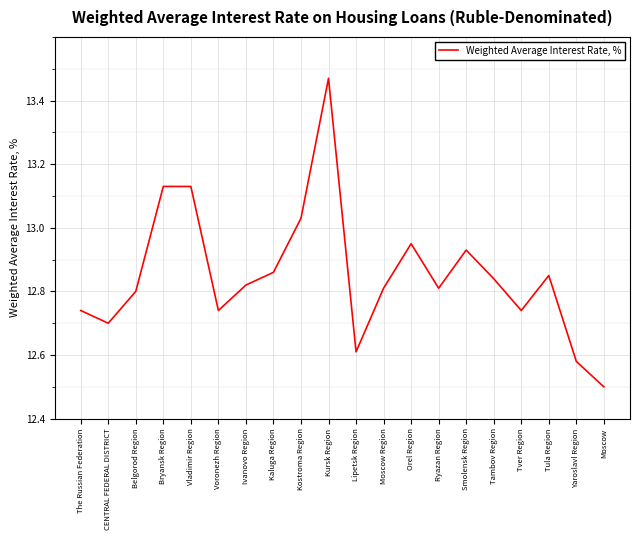

What is the difference between the maximum and minimum values?

1.0